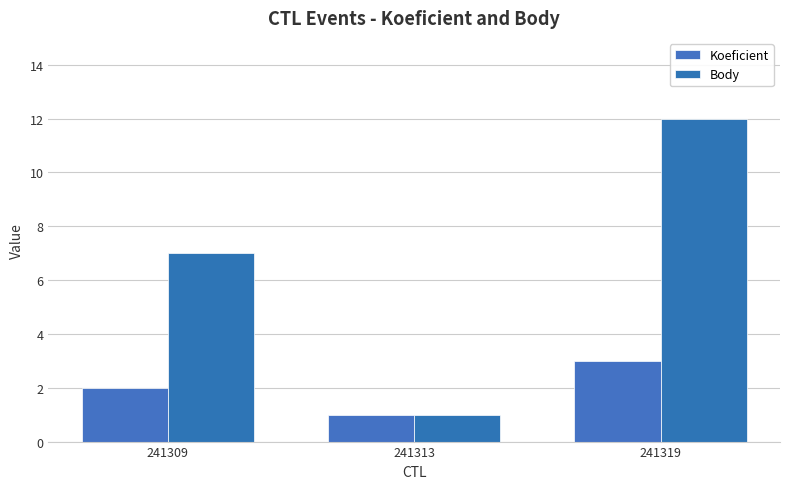

Does the chart contain any negative values?

No